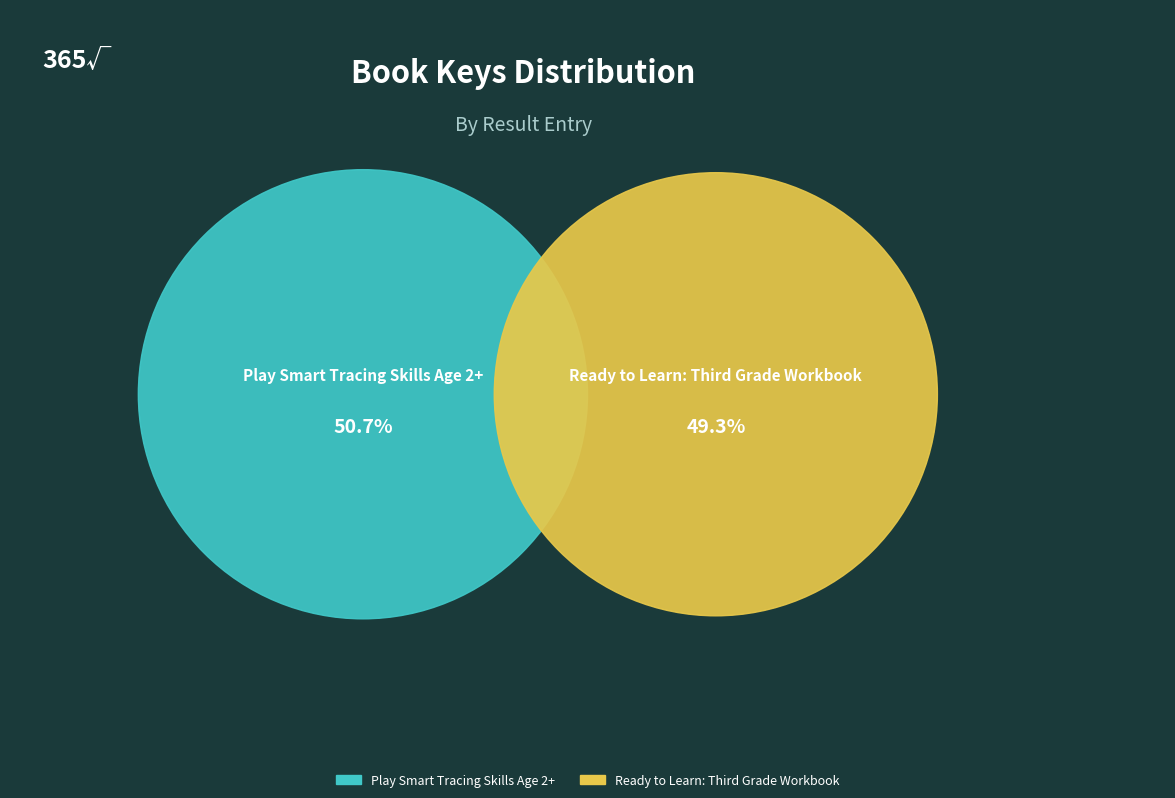

Which slice is the smallest?

Ready to Learn: Third Grade Workbook